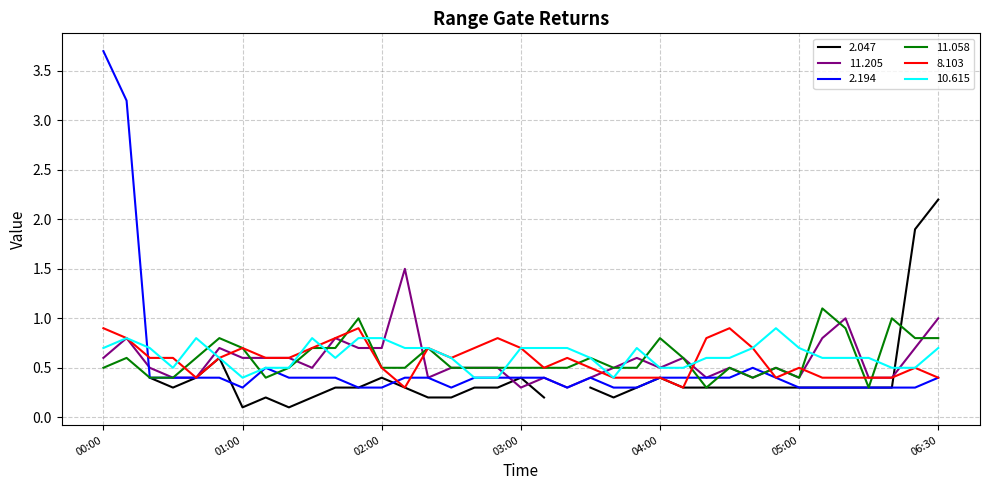

How many times do 2.194 and 10.615 cross each other?

1